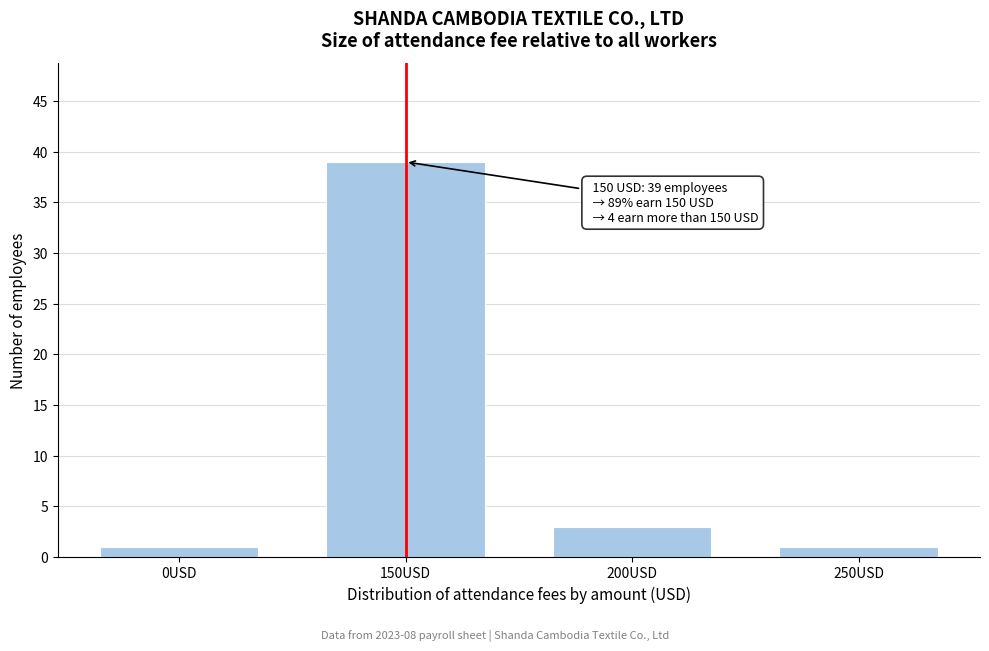

Reading left to right, list all the values displayed in this chart.

0USD=1	150USD=39	200USD=3	250USD=1